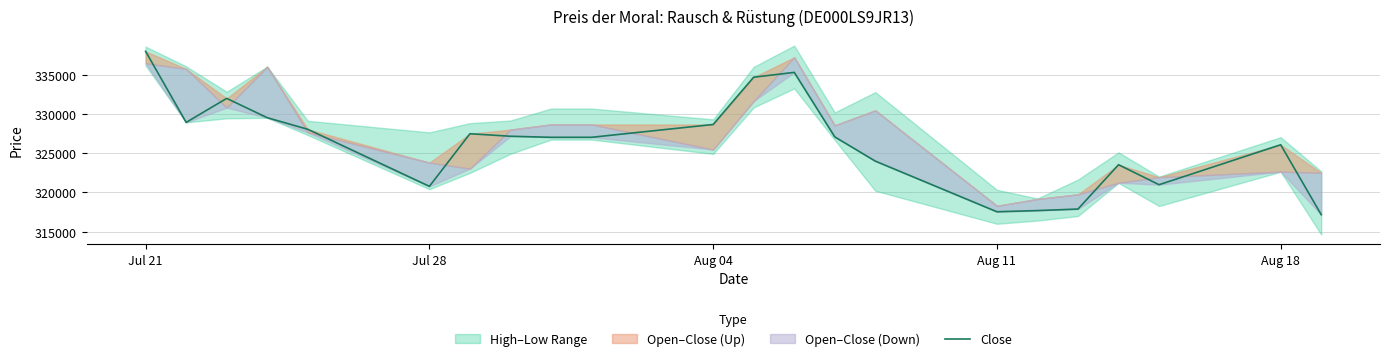

What is the maximum value for Close?

338022